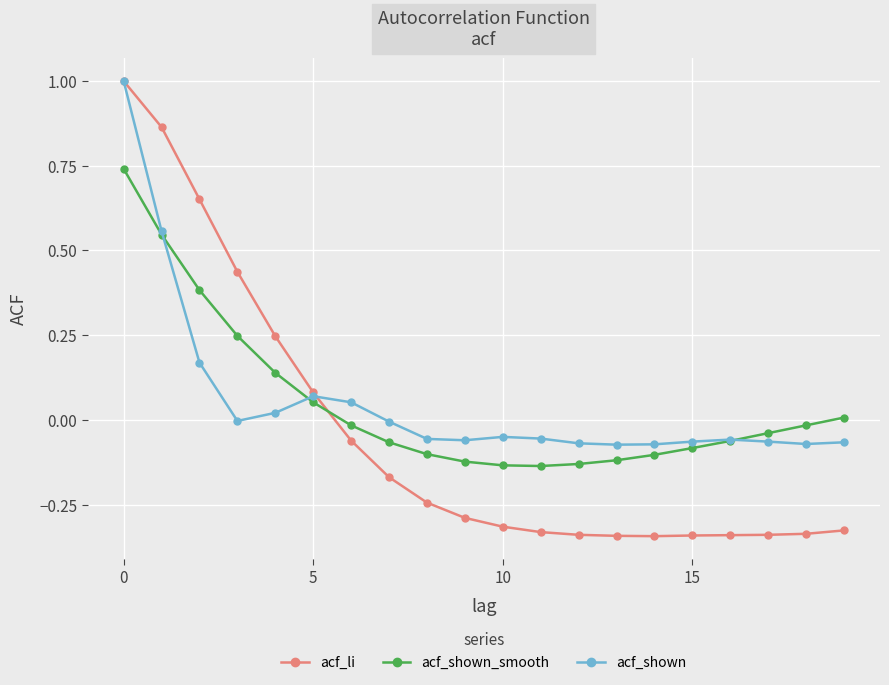

What is the highest value of the acf_shown series?

1.0